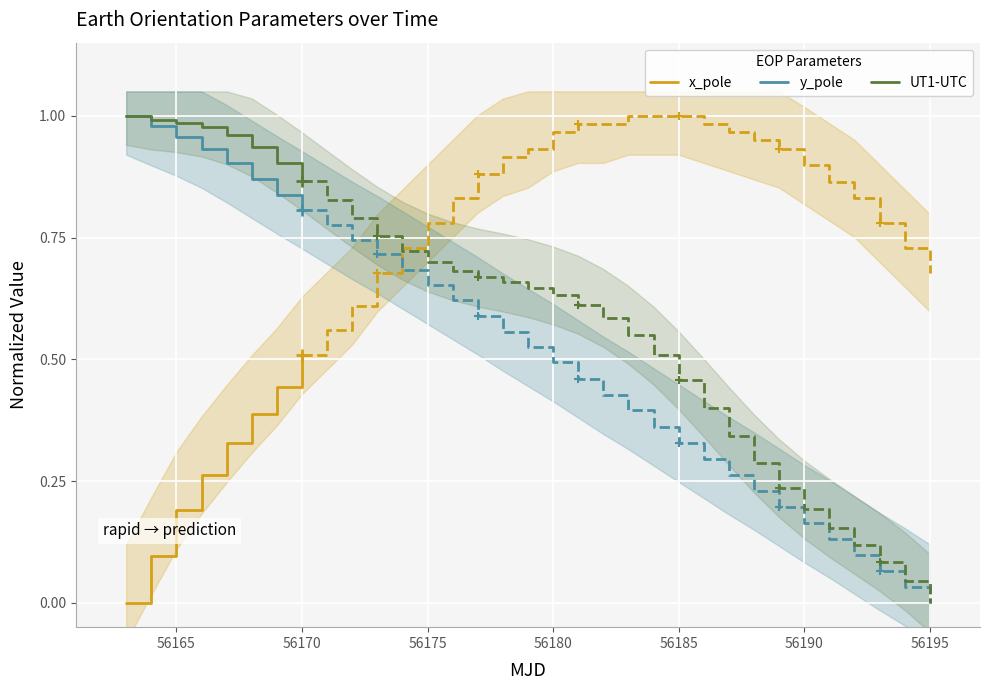

At which label does x_pole reach its peak?

56170